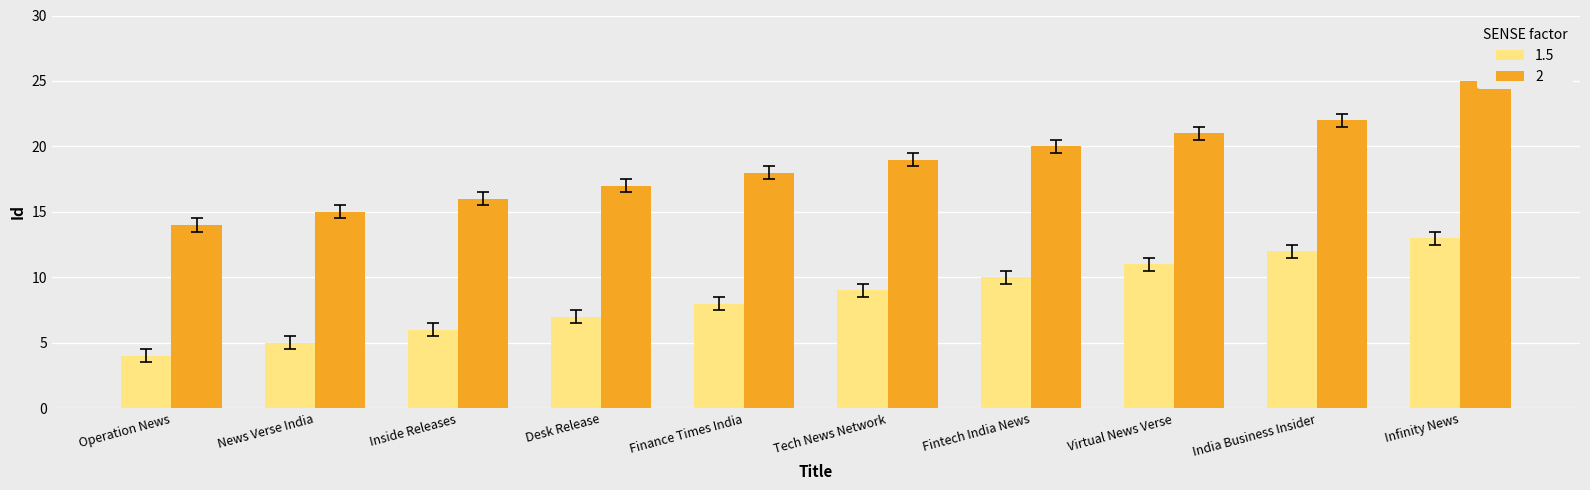

Between News Verse India and Fintech India News, which is larger?

Fintech India News